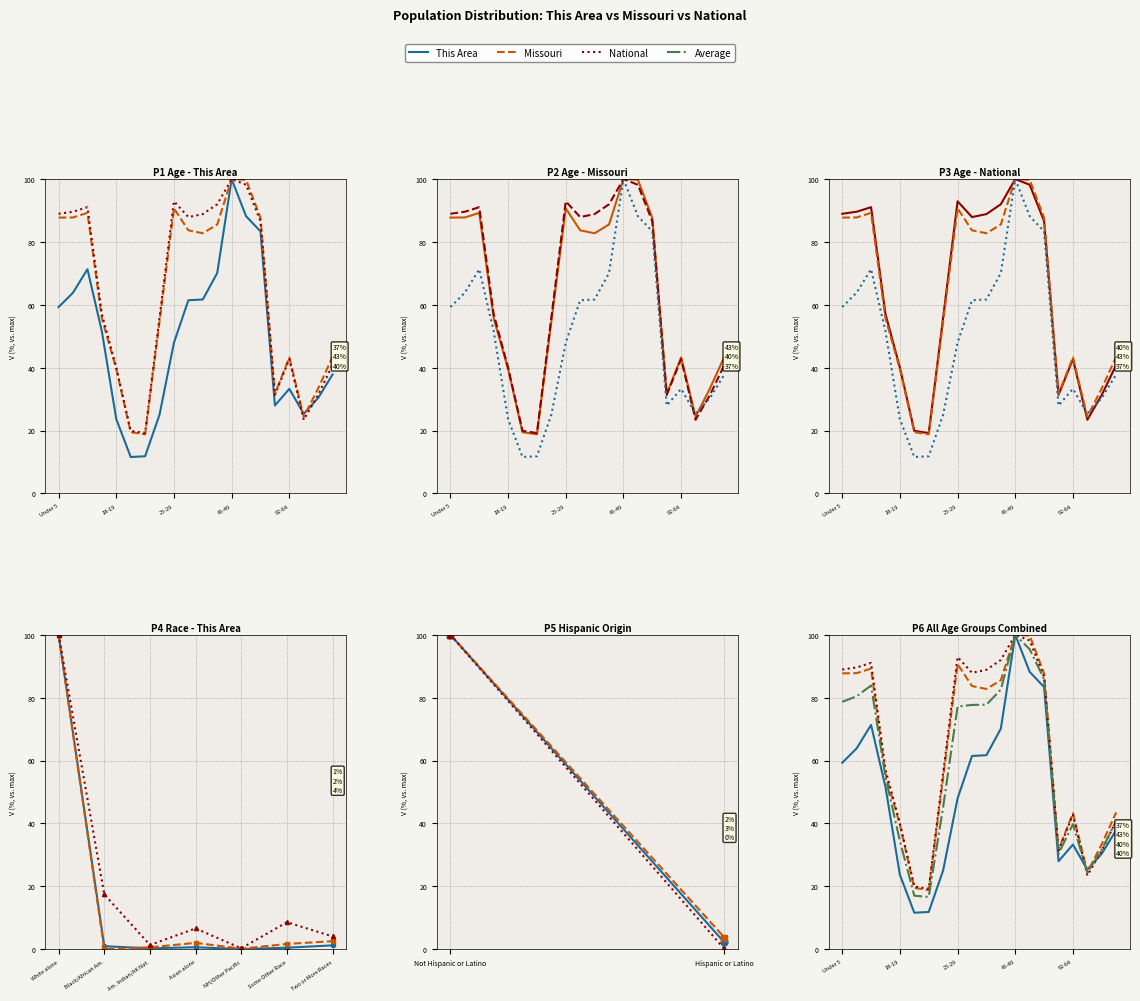

How many lines are shown in the chart?

4